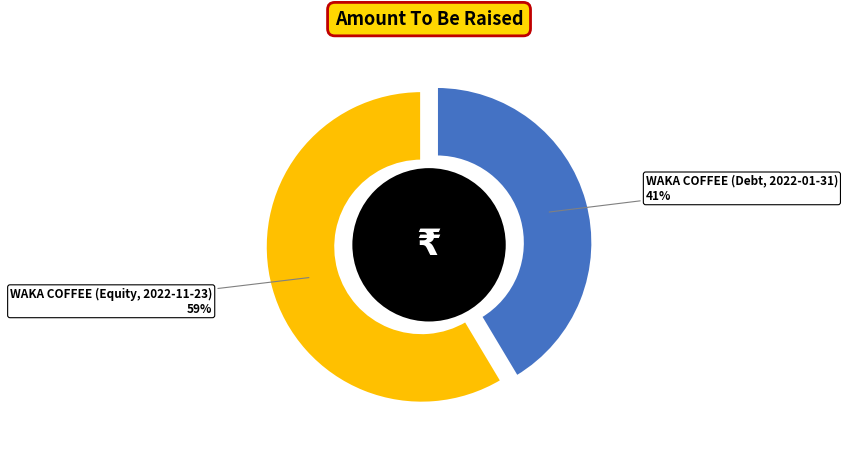

To the nearest percent, what percentage of the pie is WAKA COFFEE (Equity, 2022-11-23)?

59%